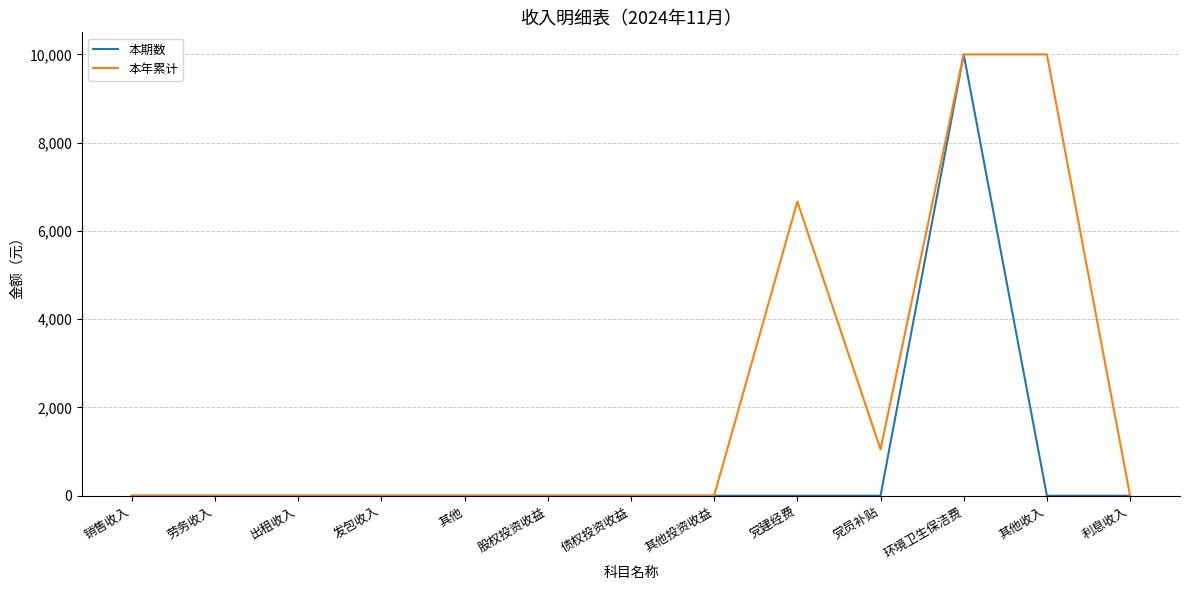

Reading left to right, extract all data points from this chart.

本期数: 0	0	0	0	0	0	0	0	0	0	10000	0	0
本年累计: 0	0	0	0	0	0	0	0	6666	1050	10000	10000	0